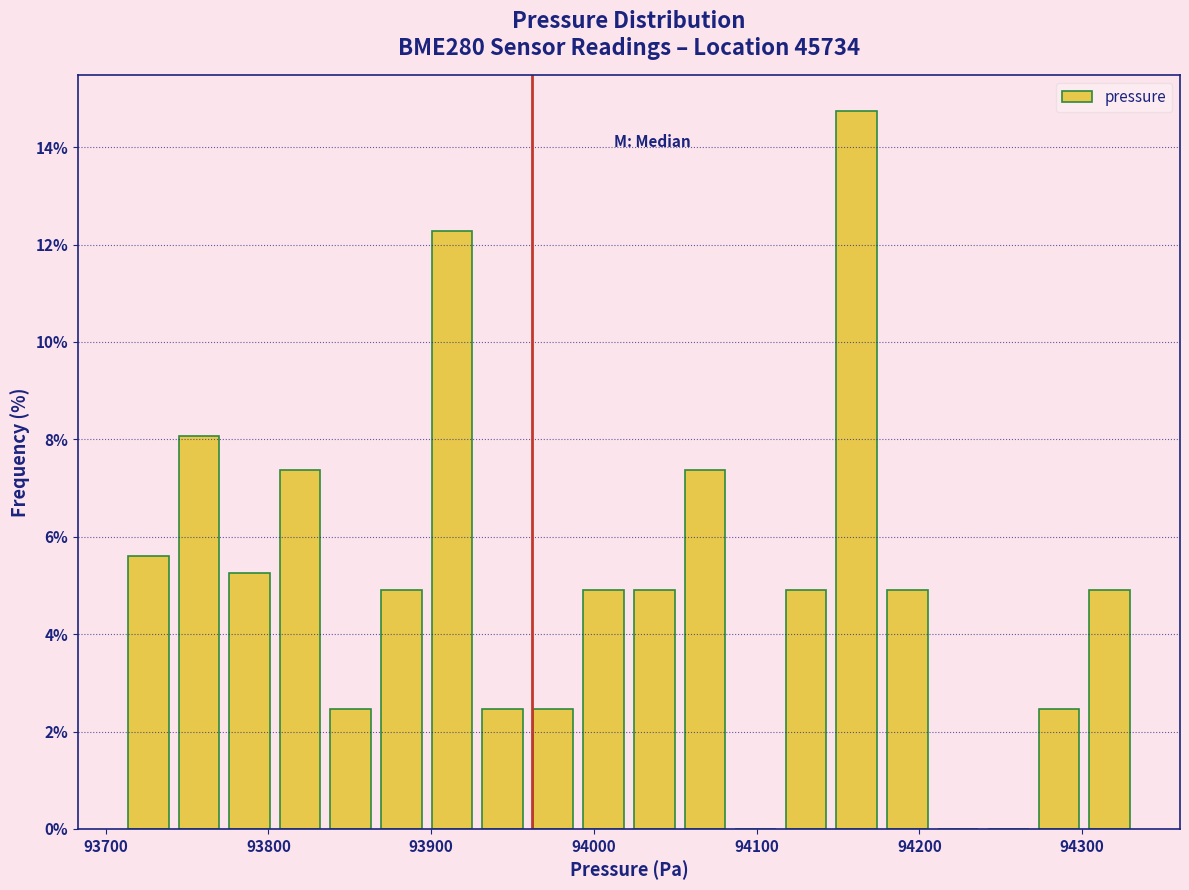

Read against the x-axis, roughly where is the centre of the tallest bar?

94160